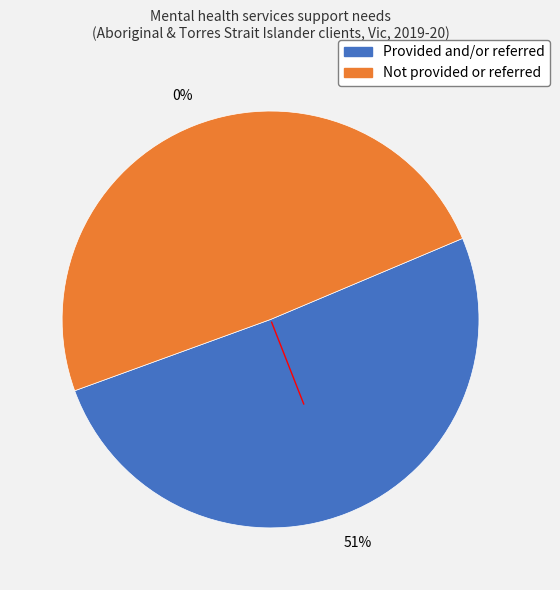

Combined, do Not provided or referred and Provided and/or referred account for over 50%?

Yes